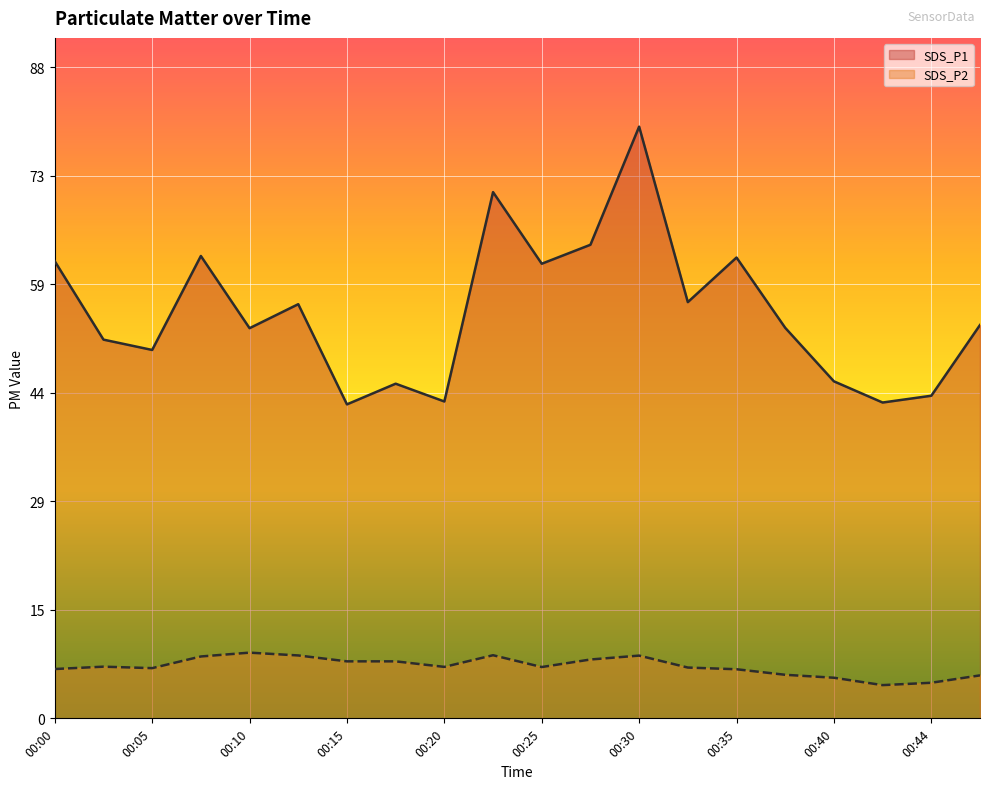

True or false: SDS_P1 and SDS_P2 intersect in this chart.

False